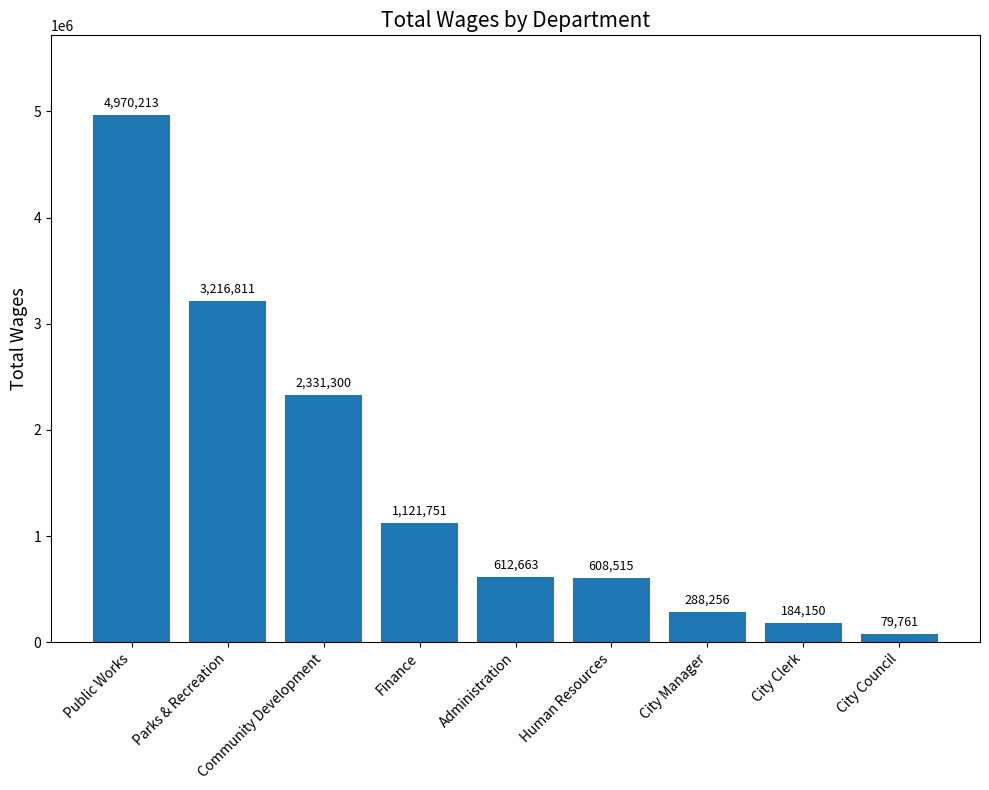

At which label is the value closest to 2524987?

Community Development